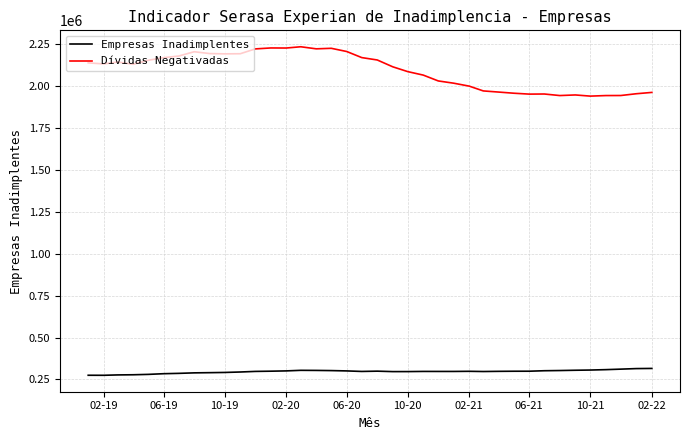

Which series has the largest range (max minus min)?

Dívidas Negativadas